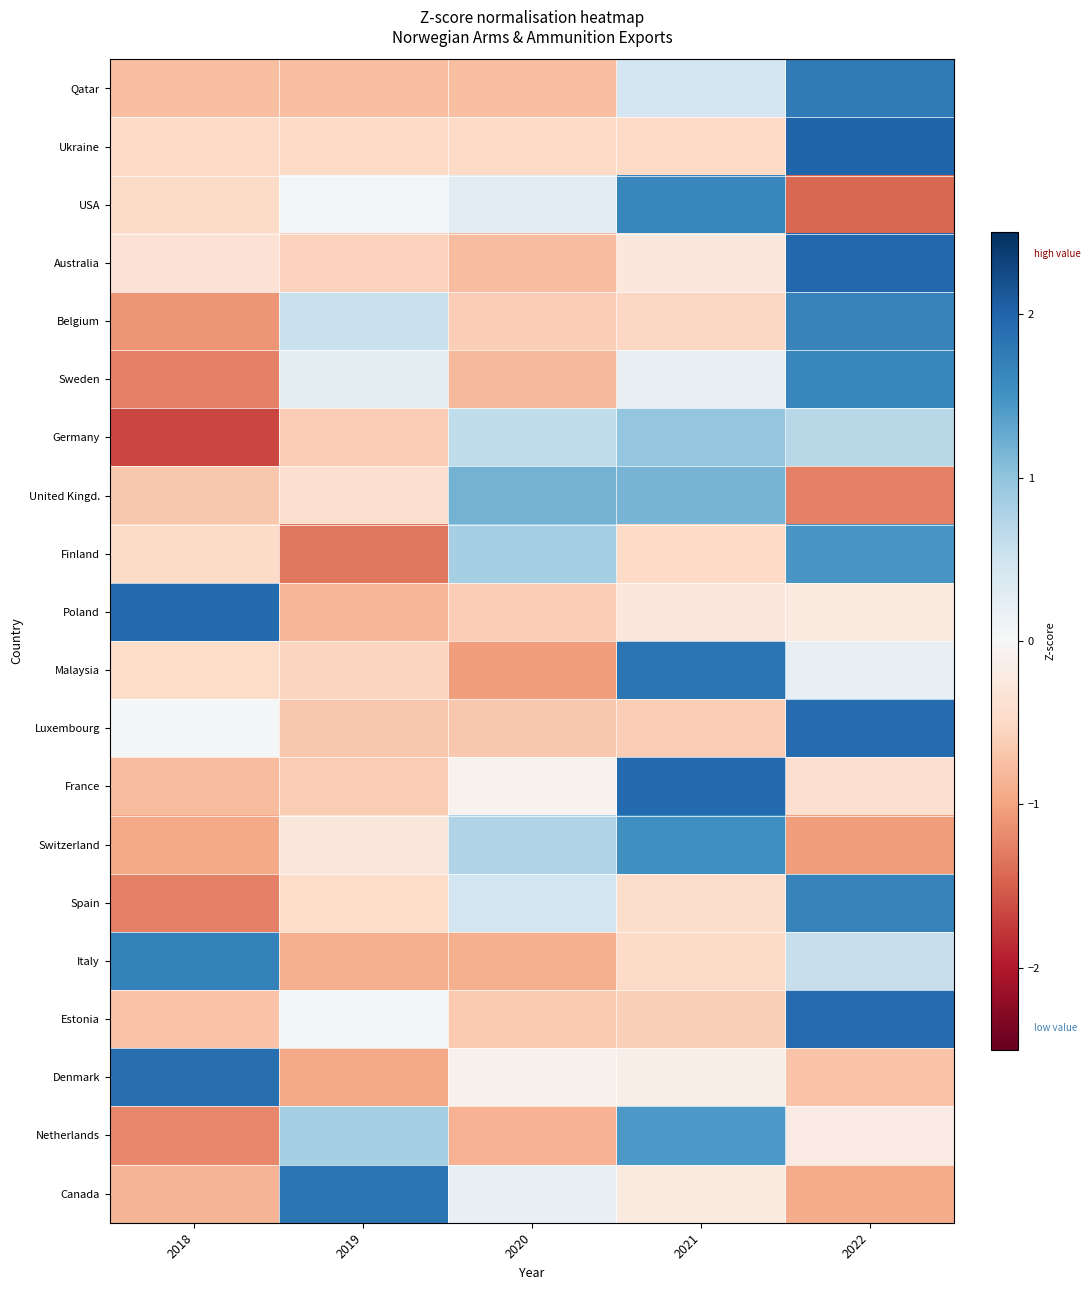

How many series are shown in this chart?

20